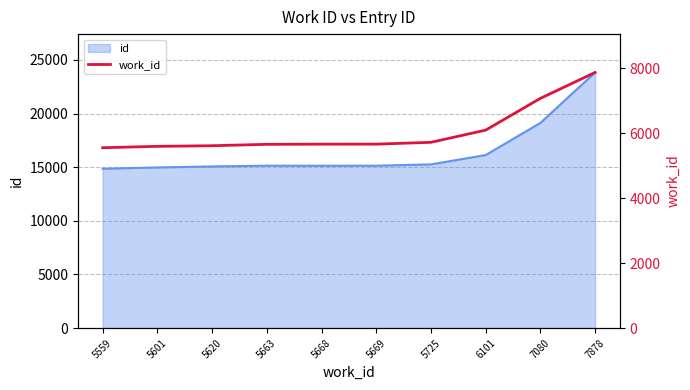

The value at 5669 is 5669. True or false?

True